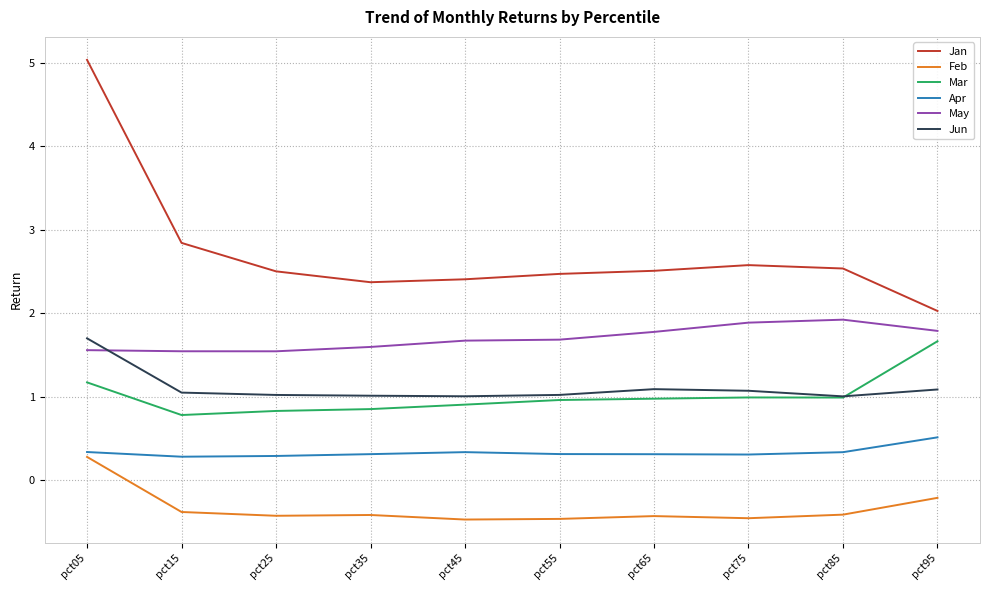

Does the chart display data point markers on the line(s)?

No